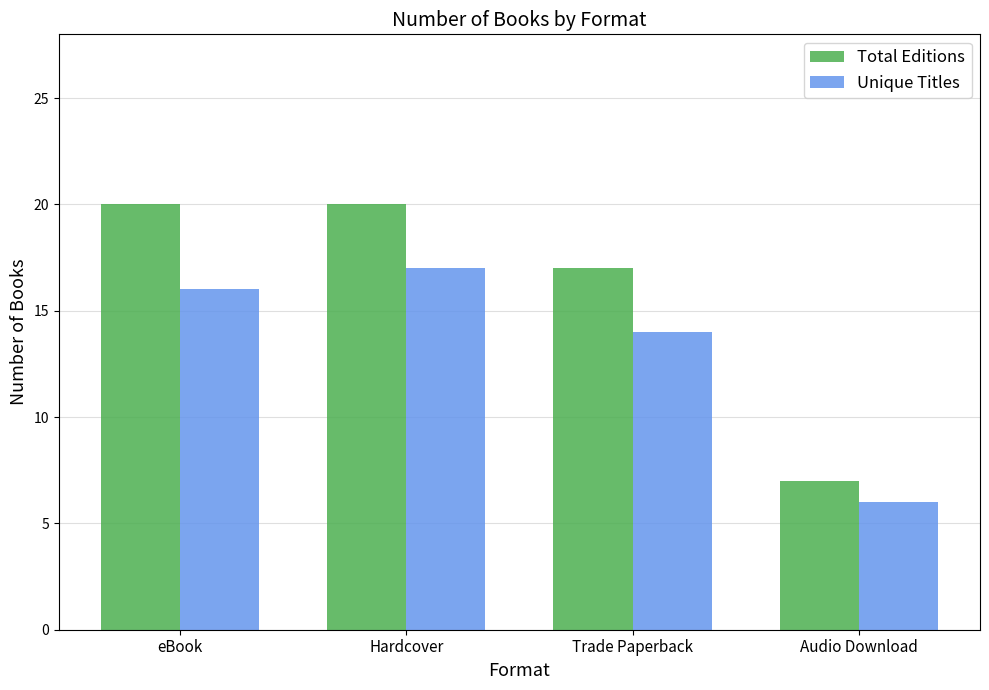

Reading left to right, what are all the values shown in this chart?

Total Editions: eBook=20	Hardcover=20	Trade Paperback=17	Audio Download=7
Unique Titles: eBook=16	Hardcover=17	Trade Paperback=14	Audio Download=6